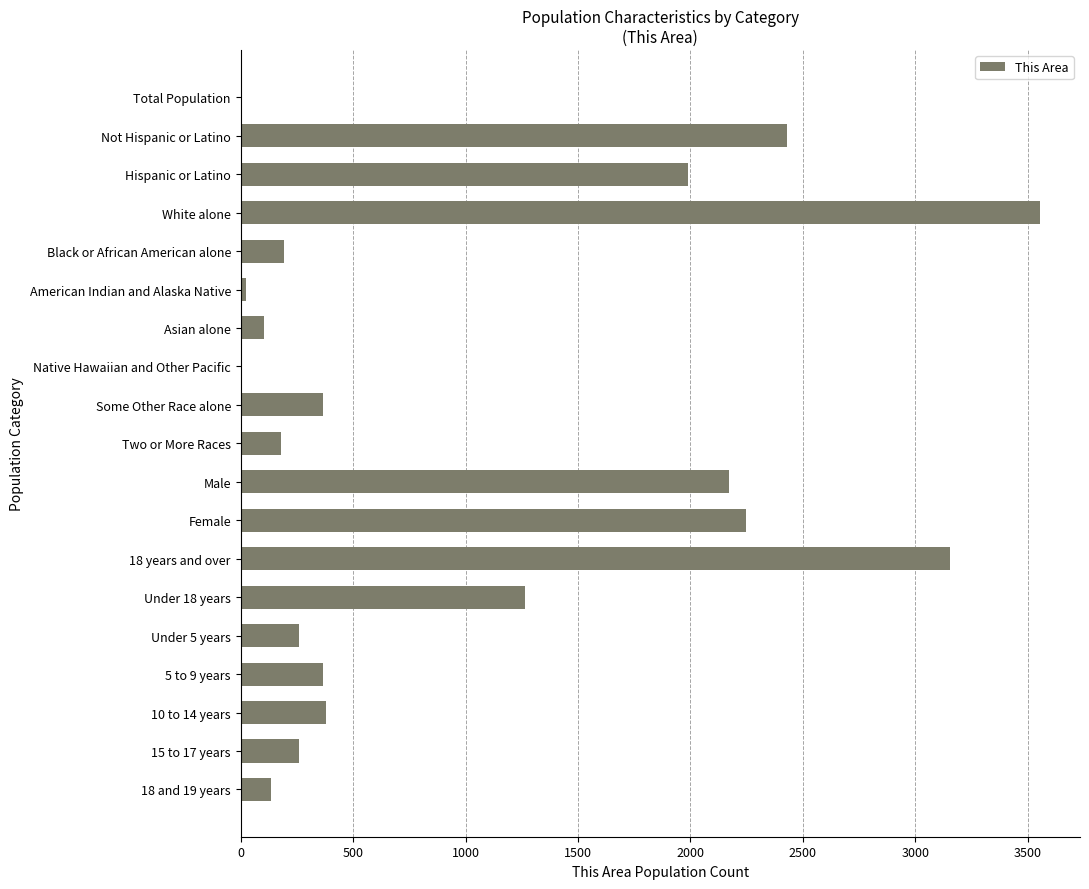

What is the sum of all values?

19085